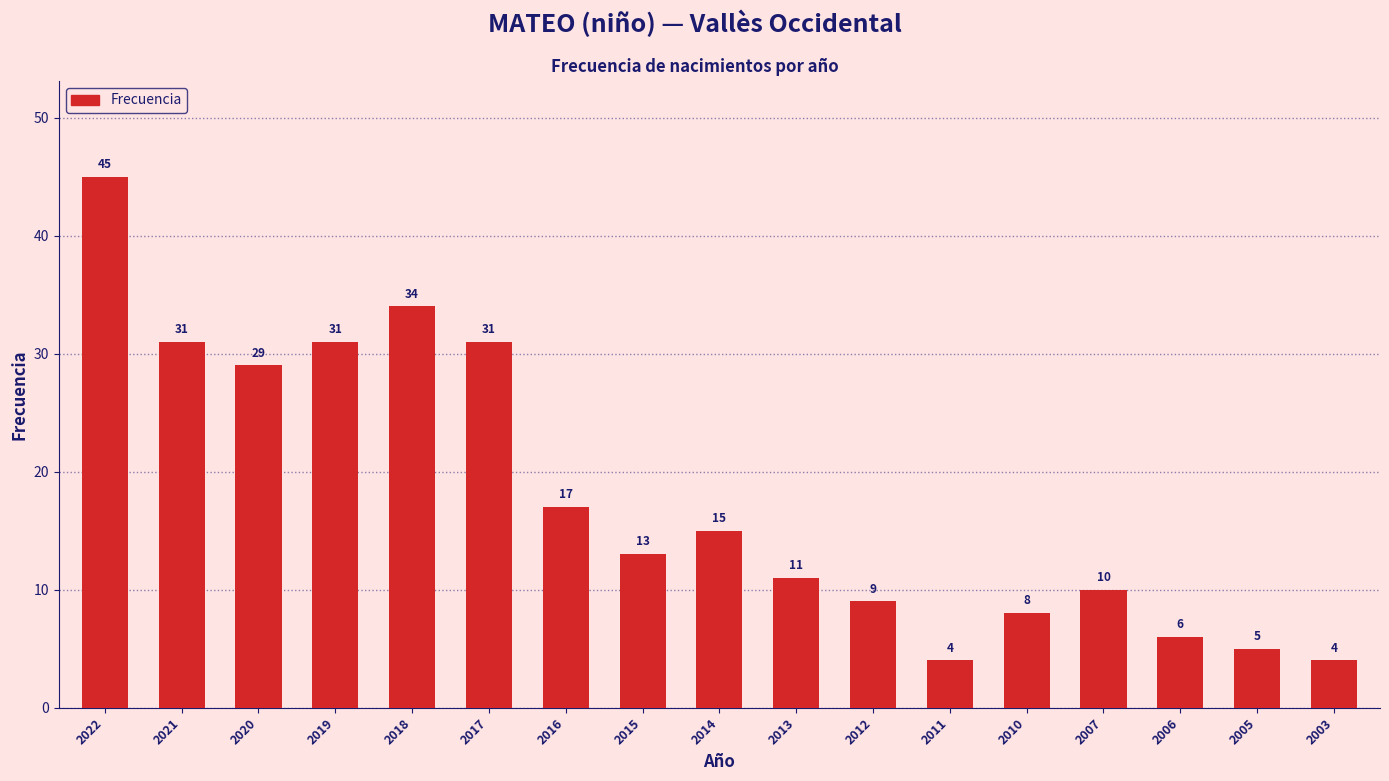

Are the bars grouped side by side (vs. stacked)?

No